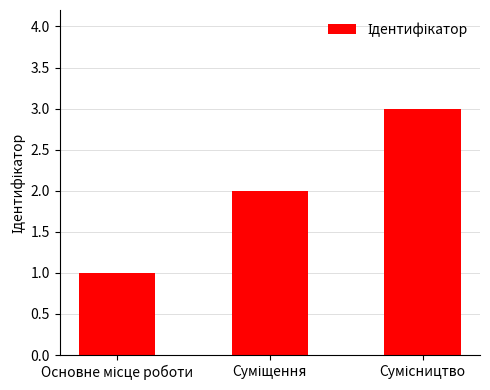

Reading left to right, transcribe all the data shown in this chart.

1	2	3